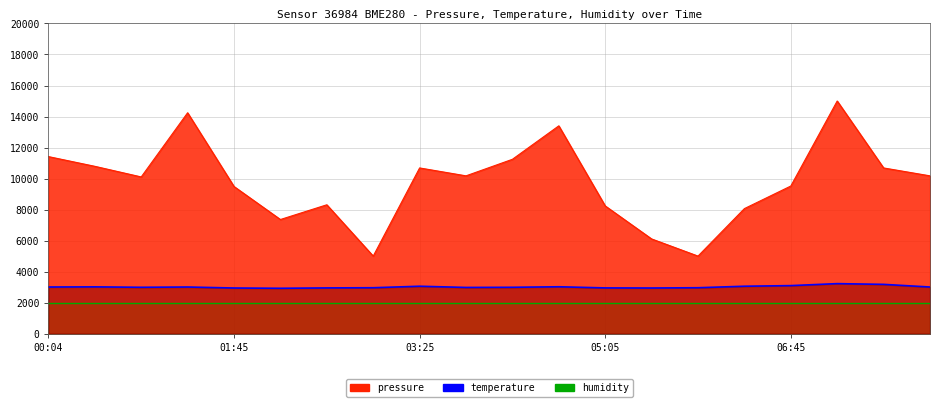

Where is the first local minimum for pressure?

00:54